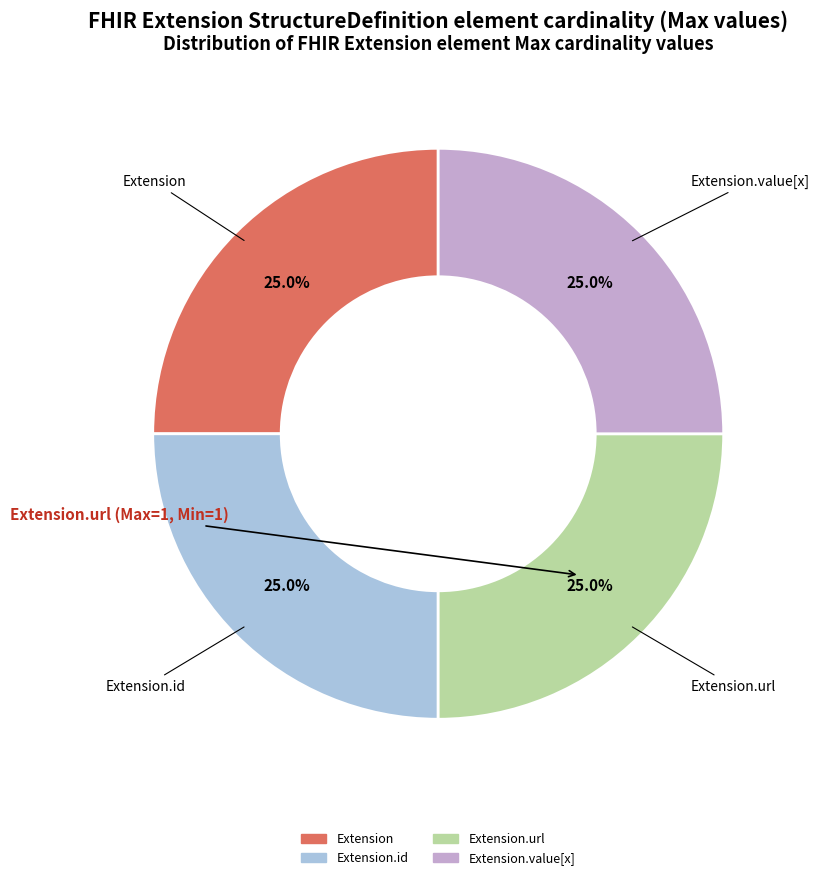

Is there any slice that represents more than half of the pie?

No